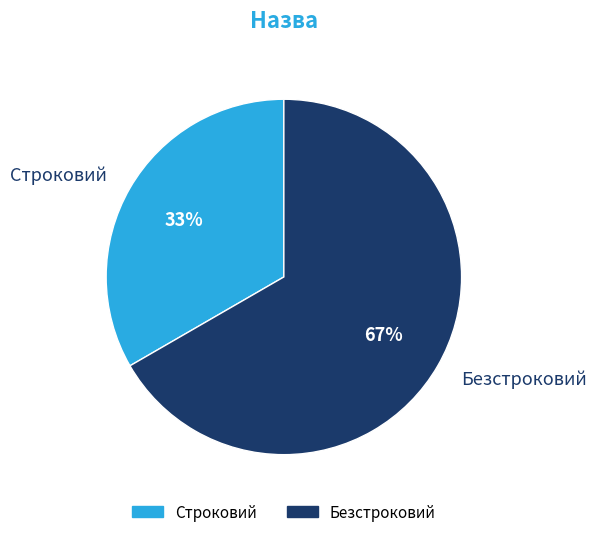

To the nearest percent, what percentage of the pie is Безстроковий?

67%